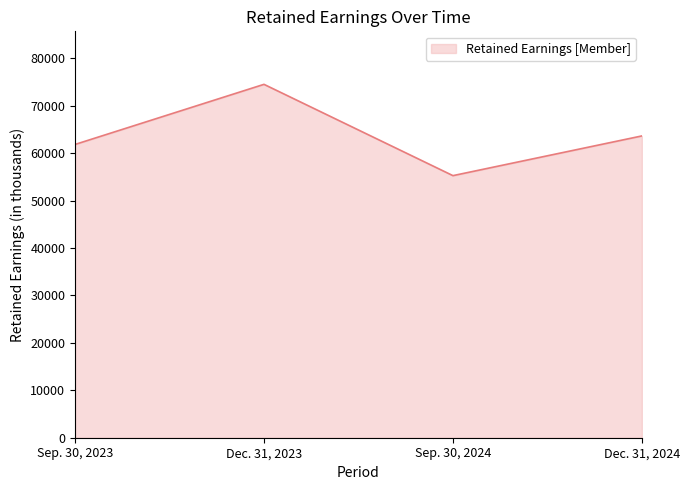

Where is the data nearest to the value 64910?

Dec. 31, 2024